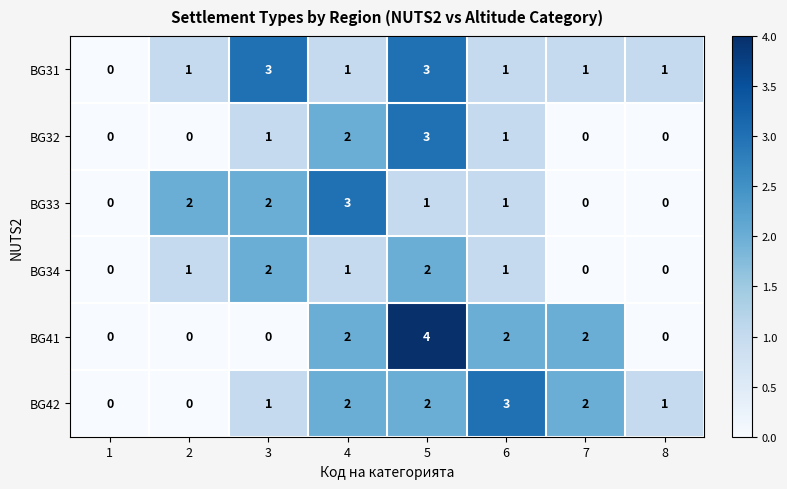

The BG34 series shows 0 at 7. True or false?

True